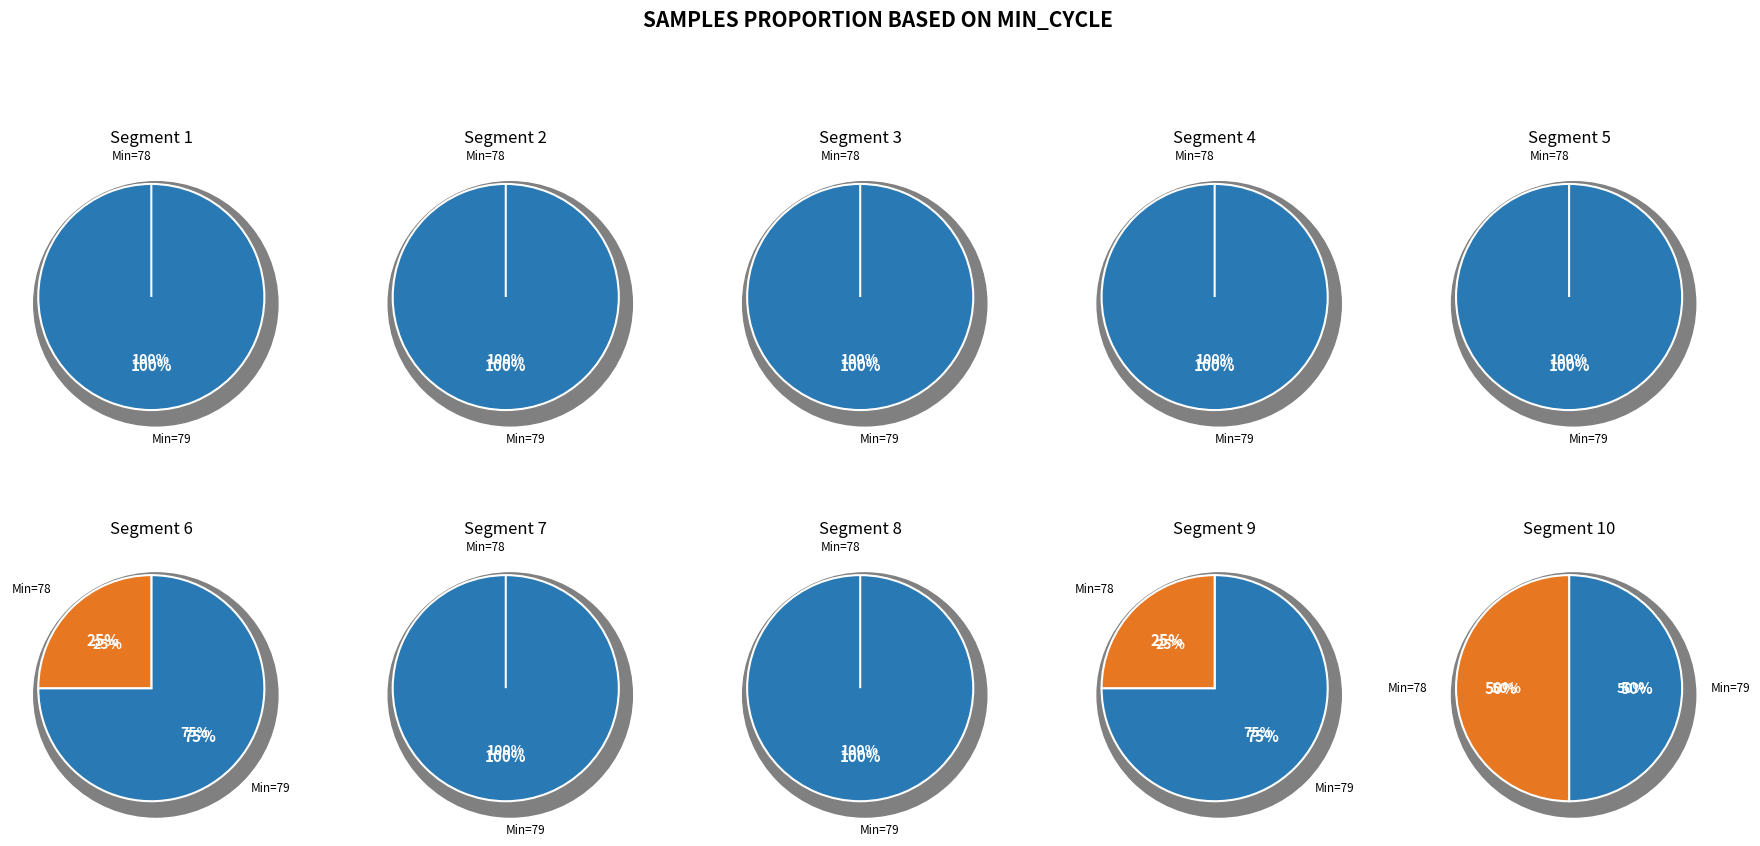

Which has a higher value, 79 or 79?

79